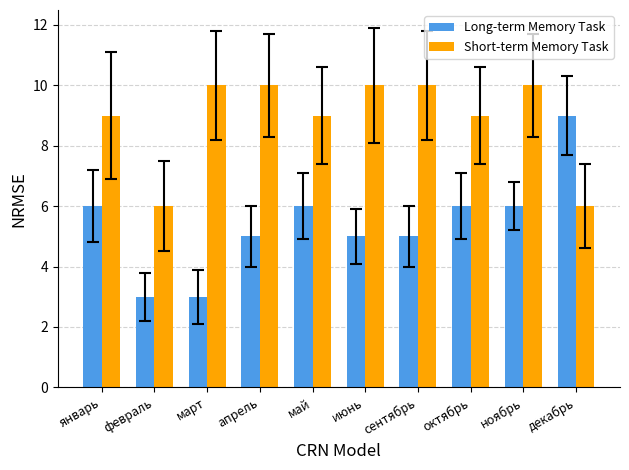

Read the Long-term Memory Task value at март.

3